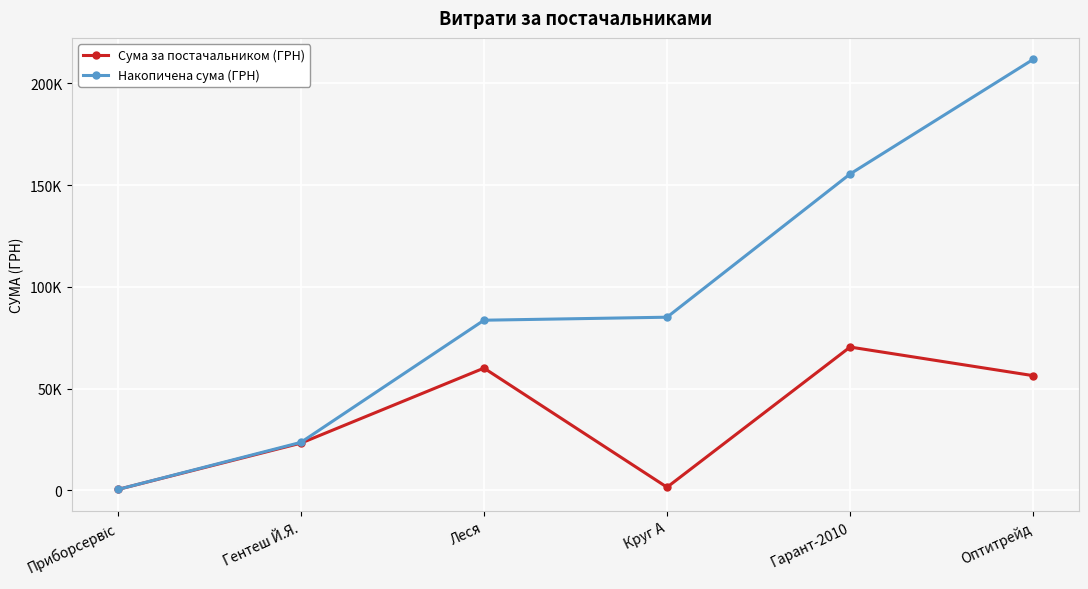

What is the spread (max minus min) of values at Леся?

23540.8